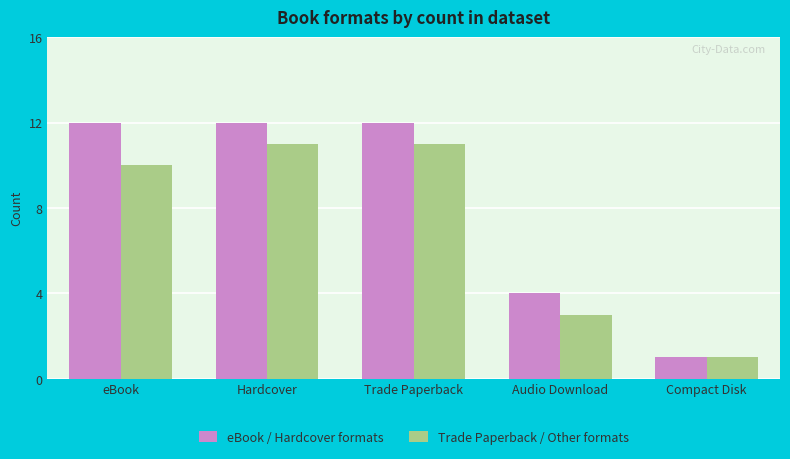

How many series are shown in this chart?

2